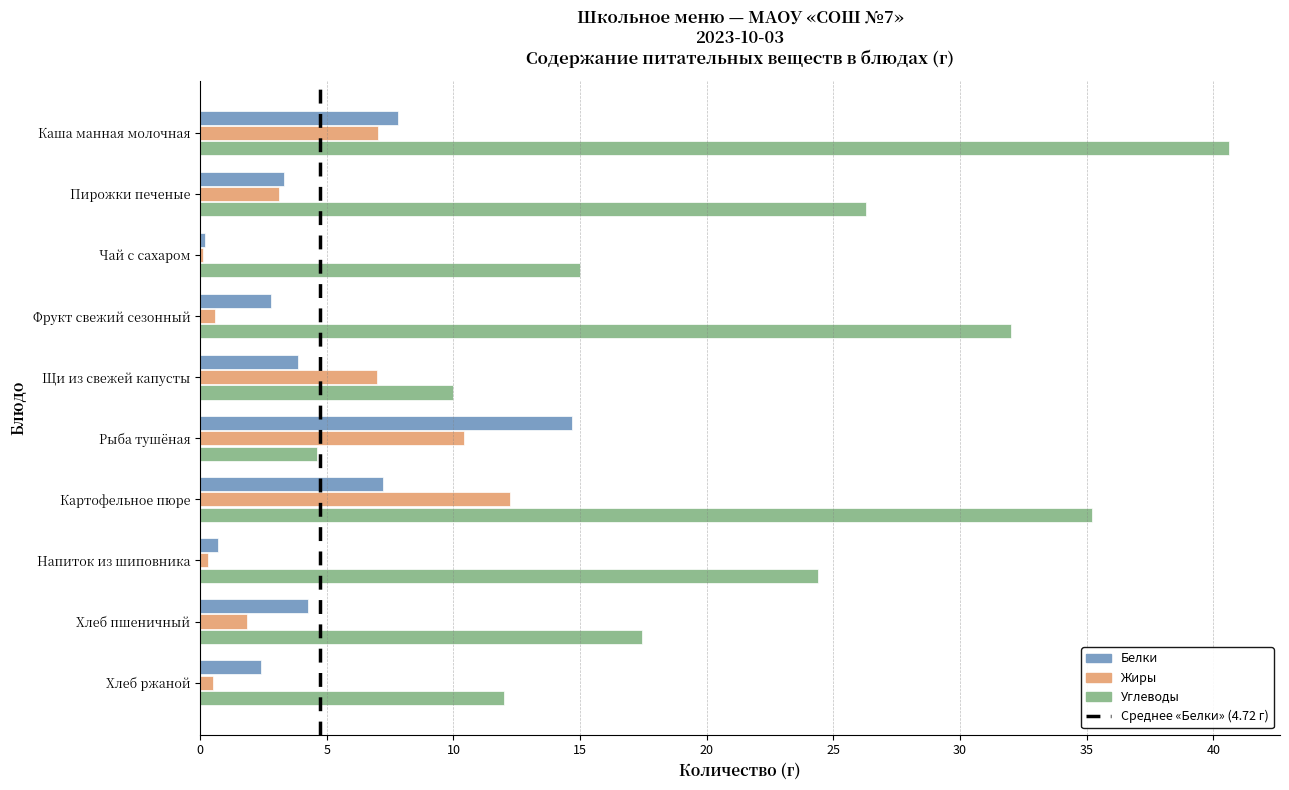

What is the greatest value displayed?

40.6